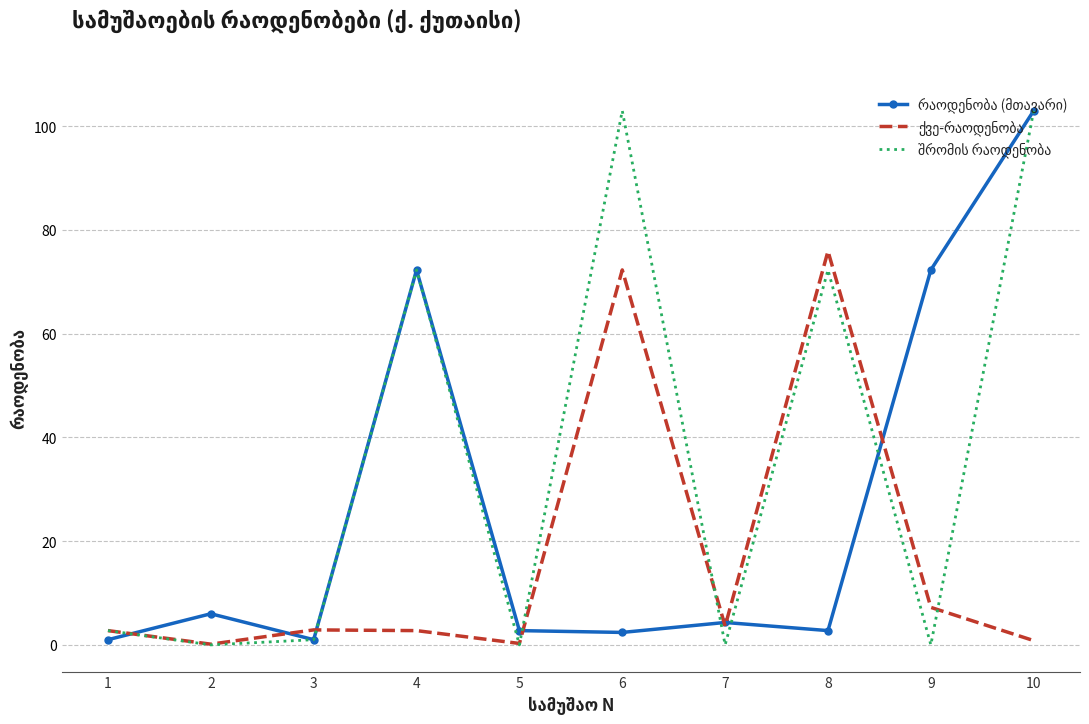

At which category is the sum across all series the highest?

10